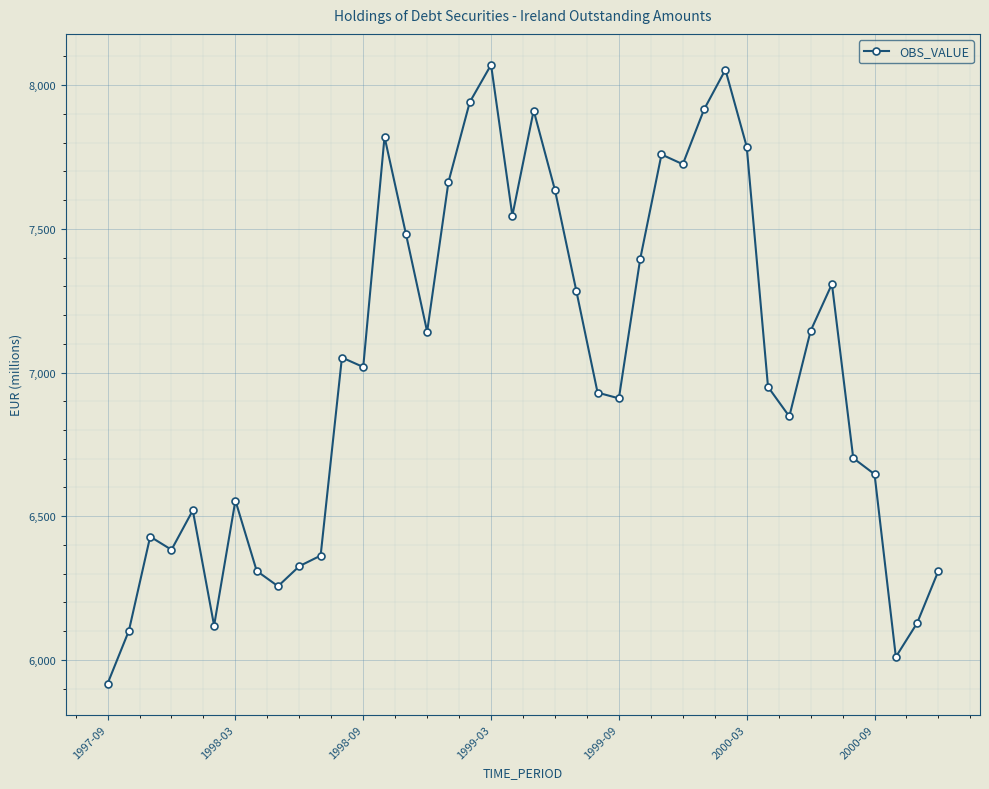

How many lines are shown in the chart?

1